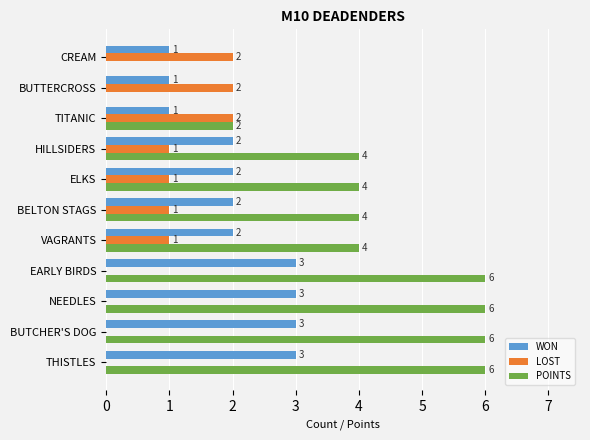

What is the maximum value shown in the chart?

6